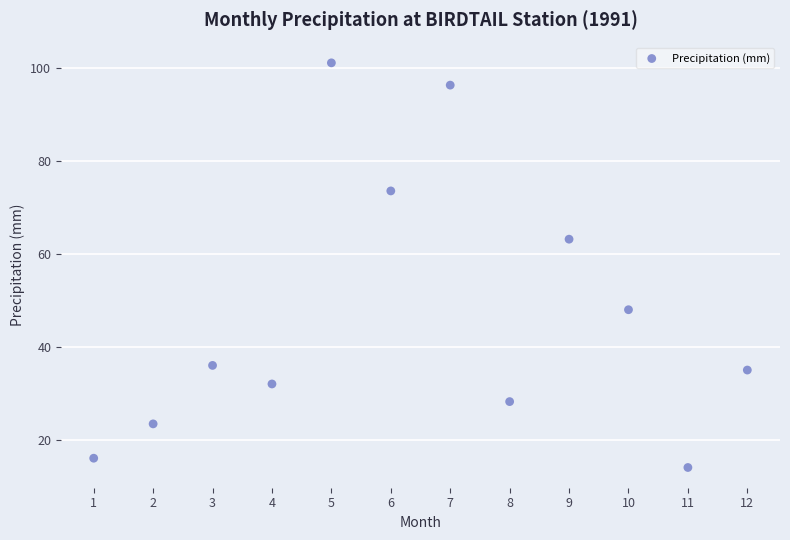

What is the range of X values (max minus min)?

11.0